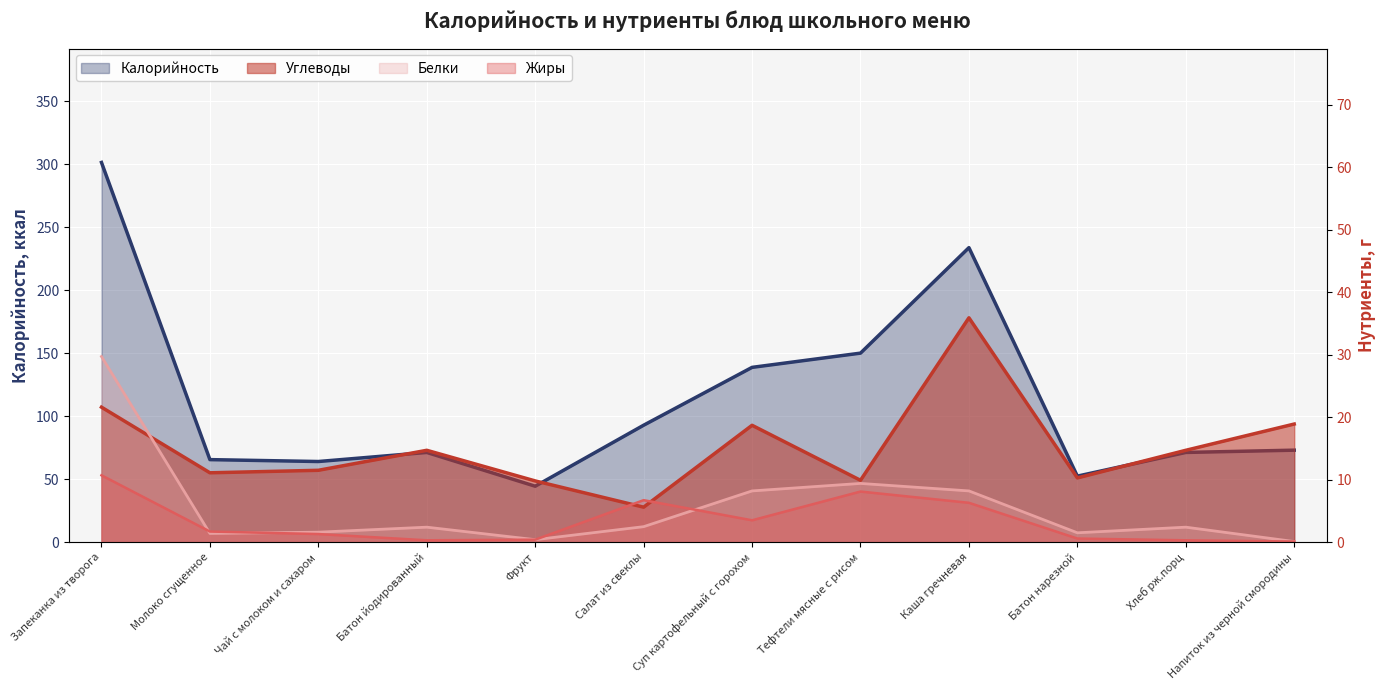

True or false: Калорийность and Жиры intersect in this chart.

False